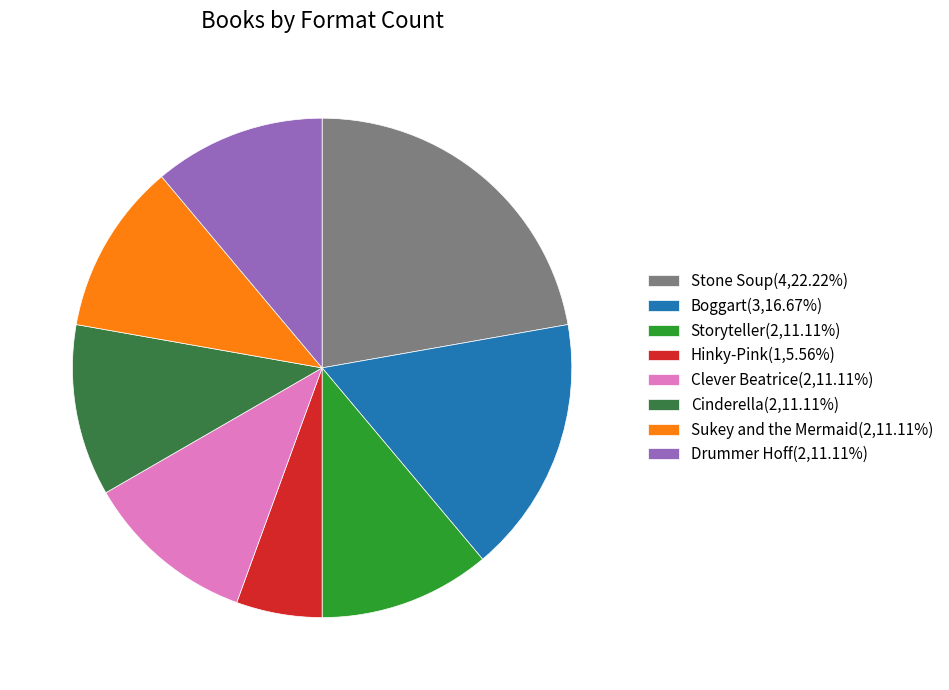

Is Boggart the majority of the pie?

No